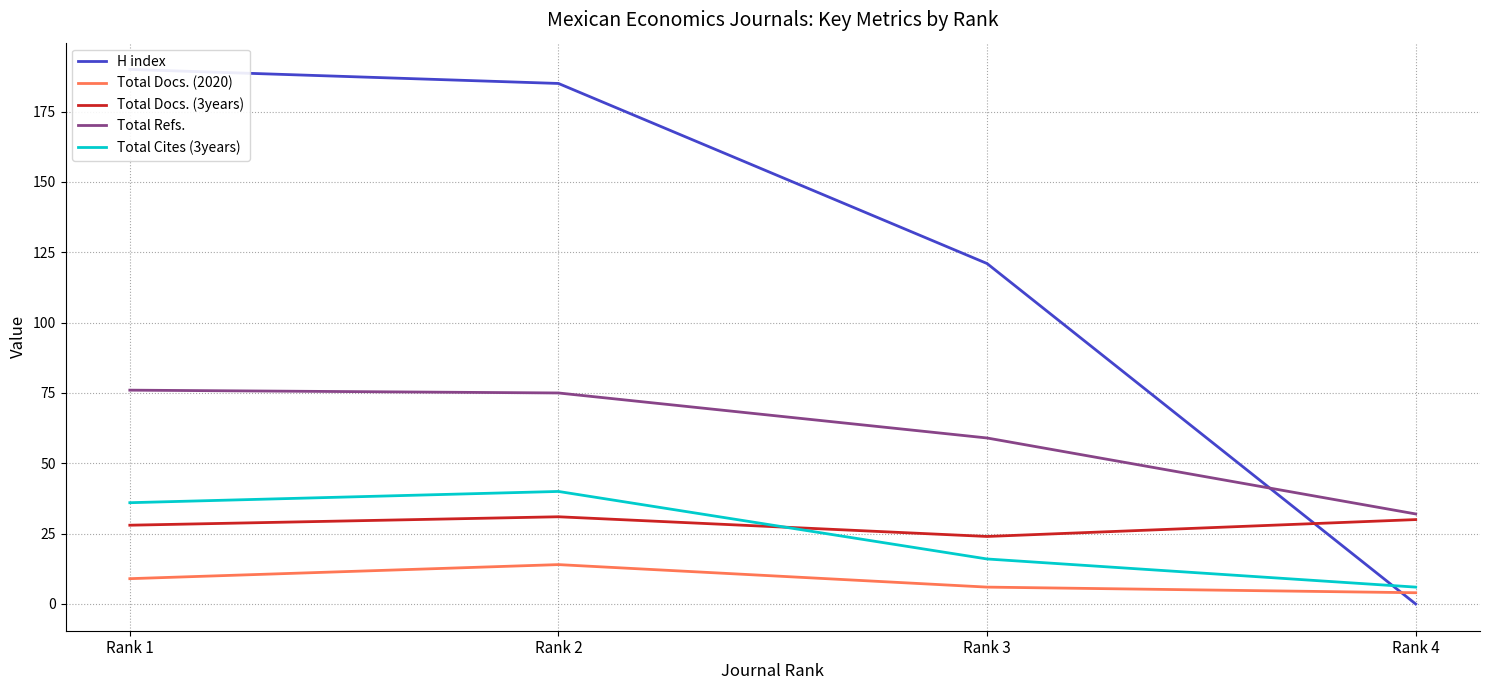

True or false: Total Cites (3years) and H index intersect in this chart.

True